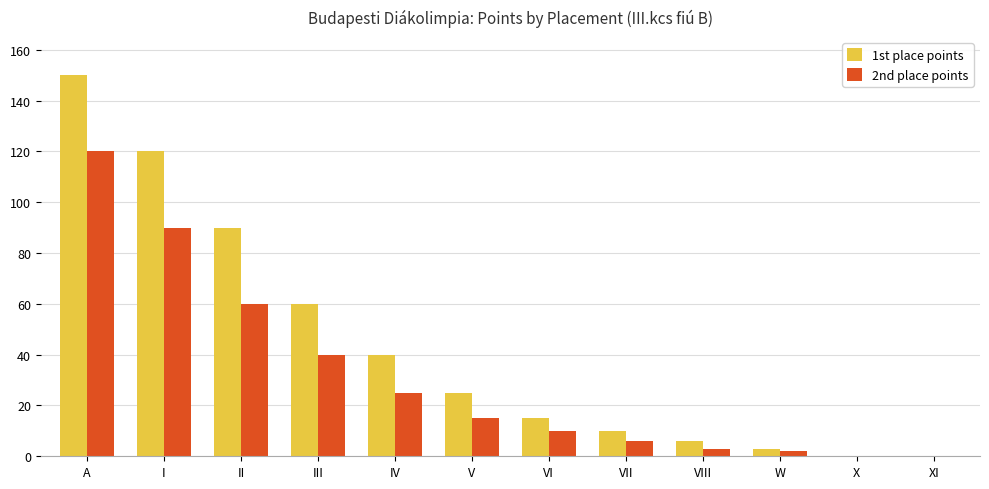

Reading right to left, list all the values displayed in this chart.

1st place points: XI=0	X=0	W=3	VIII=6	VII=10	VI=15	V=25	IV=40	III=60	II=90	I=120	A=150
2nd place points: XI=0	X=0	W=2	VIII=3	VII=6	VI=10	V=15	IV=25	III=40	II=60	I=90	A=120